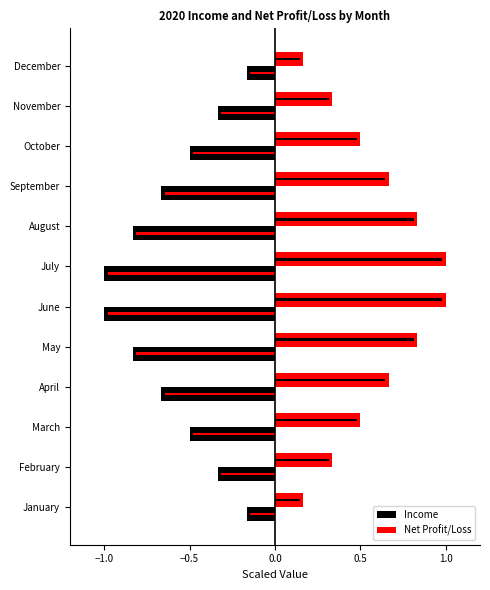

How many groups of bars are there?

12